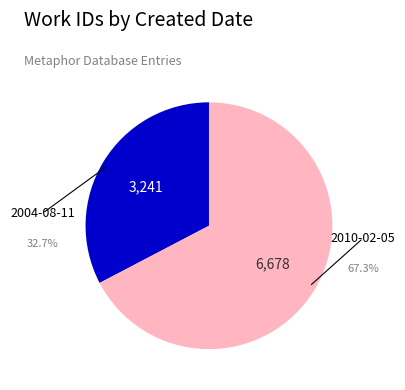

Is there a majority slice in this chart?

Yes